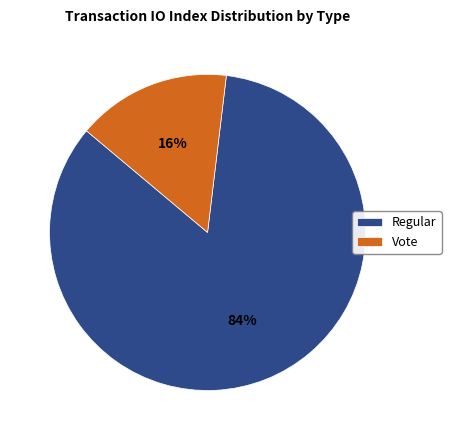

To the nearest percent, what is the average slice percentage?

50%